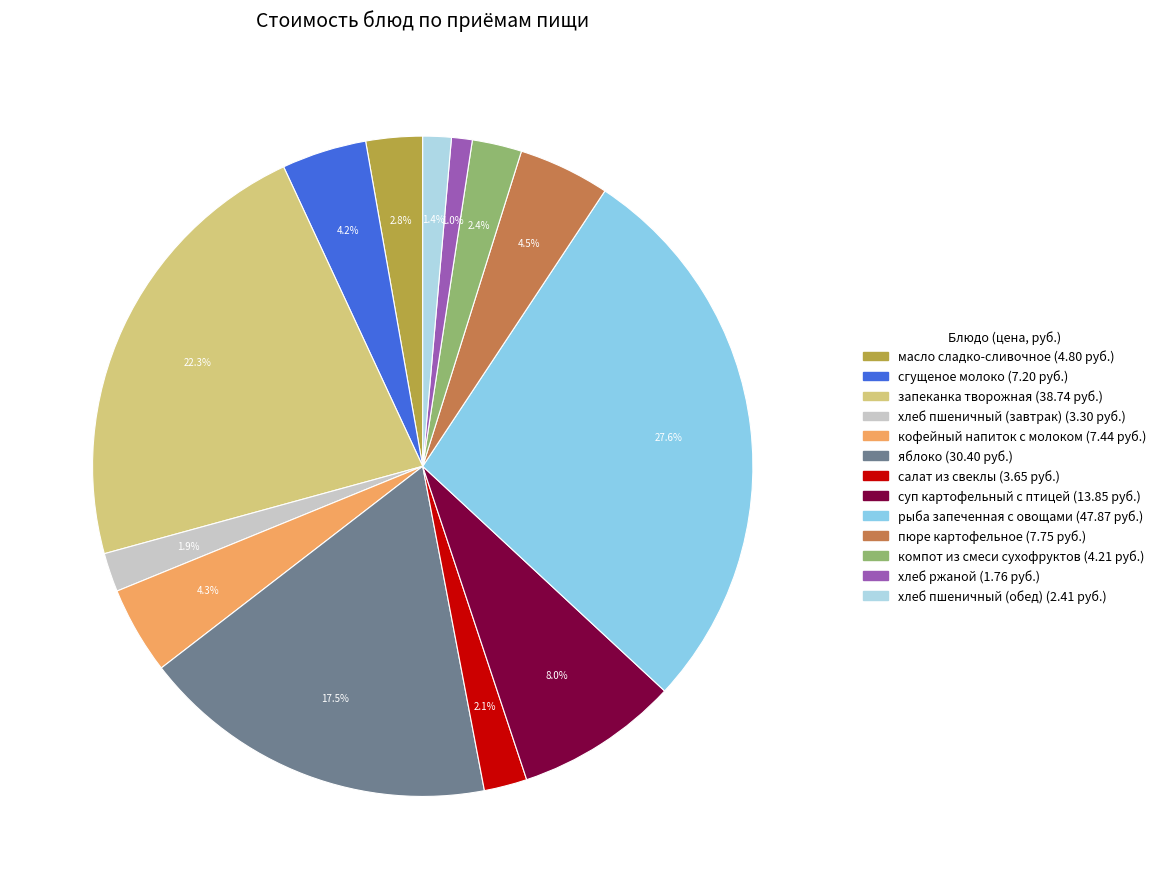

True or false: кофейный напиток с молоком accounts for 4% of the total.

True